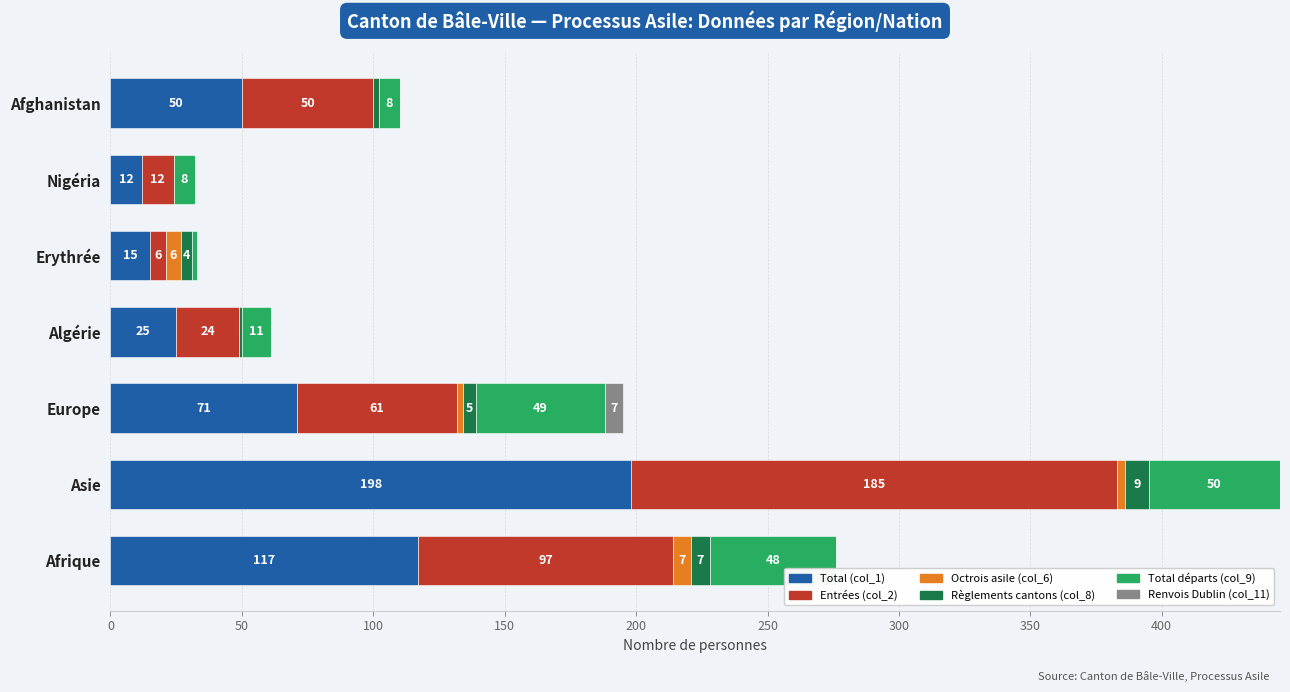

How many data points does each series have?

7